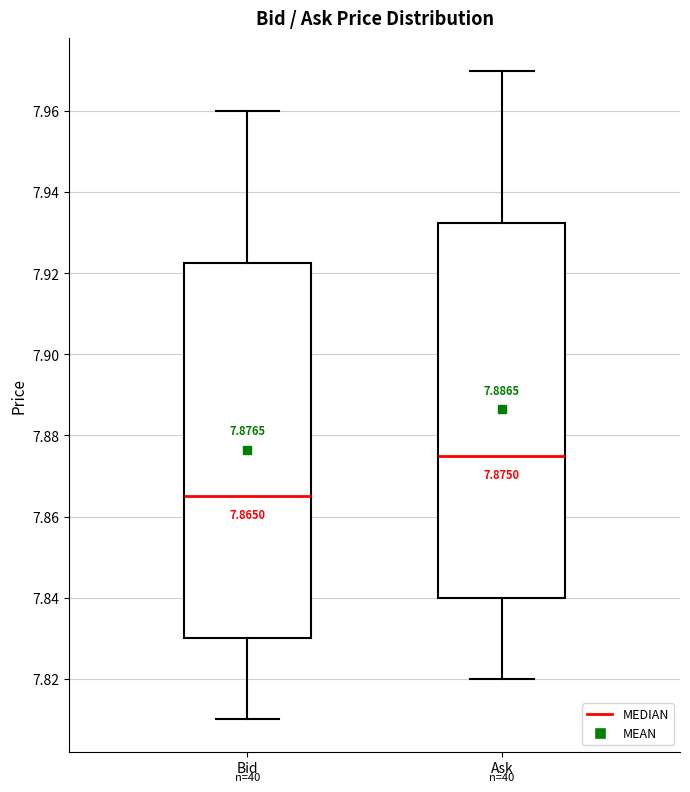

Which box has the highest median line?

Ask